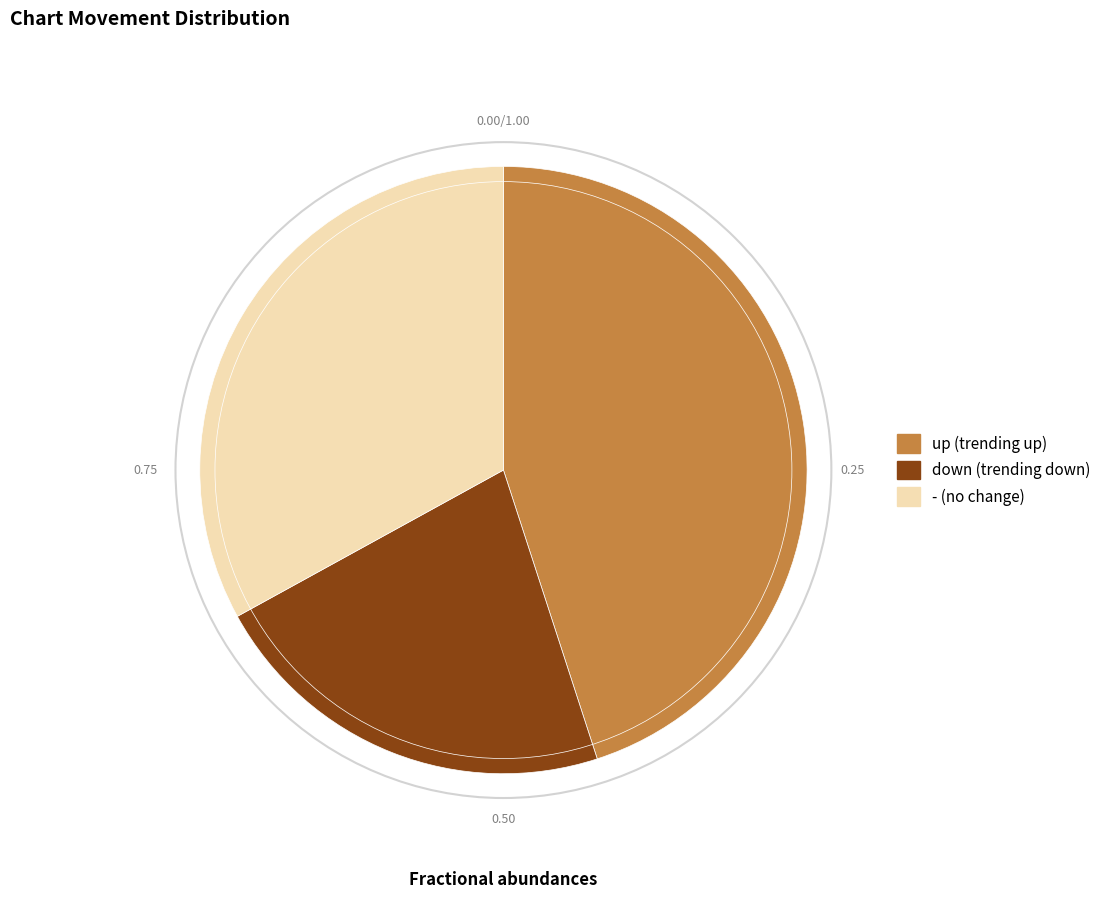

How many segments does this pie chart have?

3